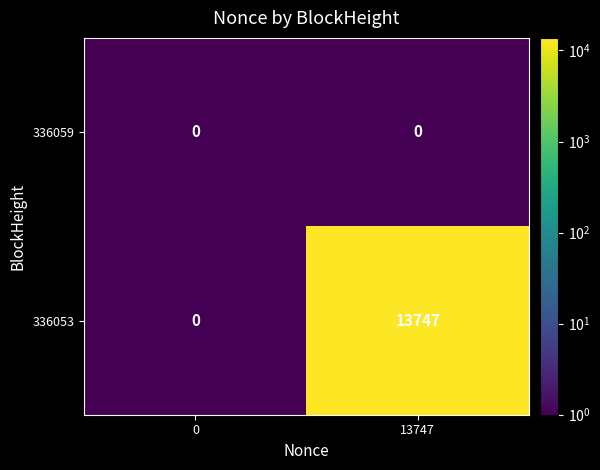

What is the total value across all series at 13747?

13747